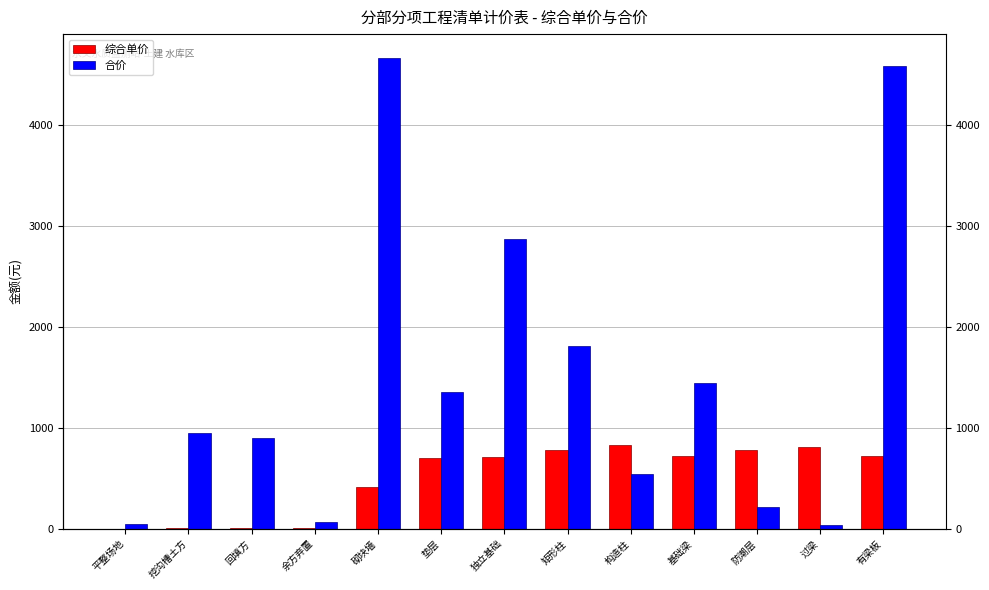

What are all the series names shown in the legend?

综合单价, 合价